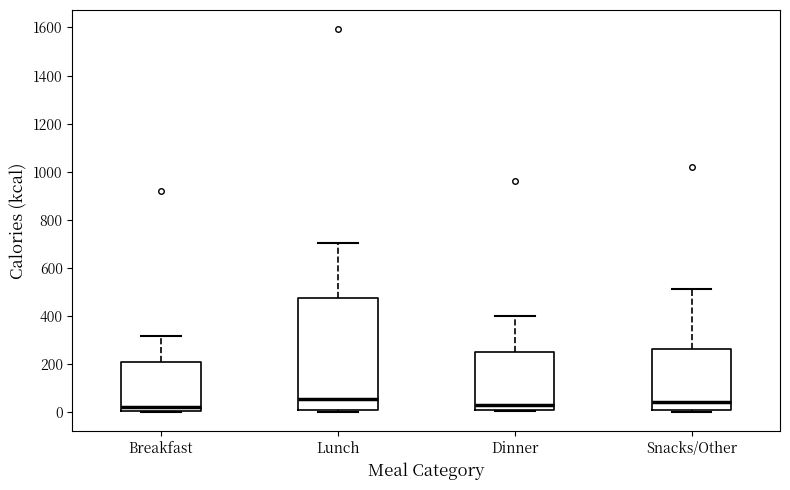

Where does the median line of the box for Snacks/Other sit on the y-axis? The values are not printed on the chart, so give them approximately, as read against the axis.

40